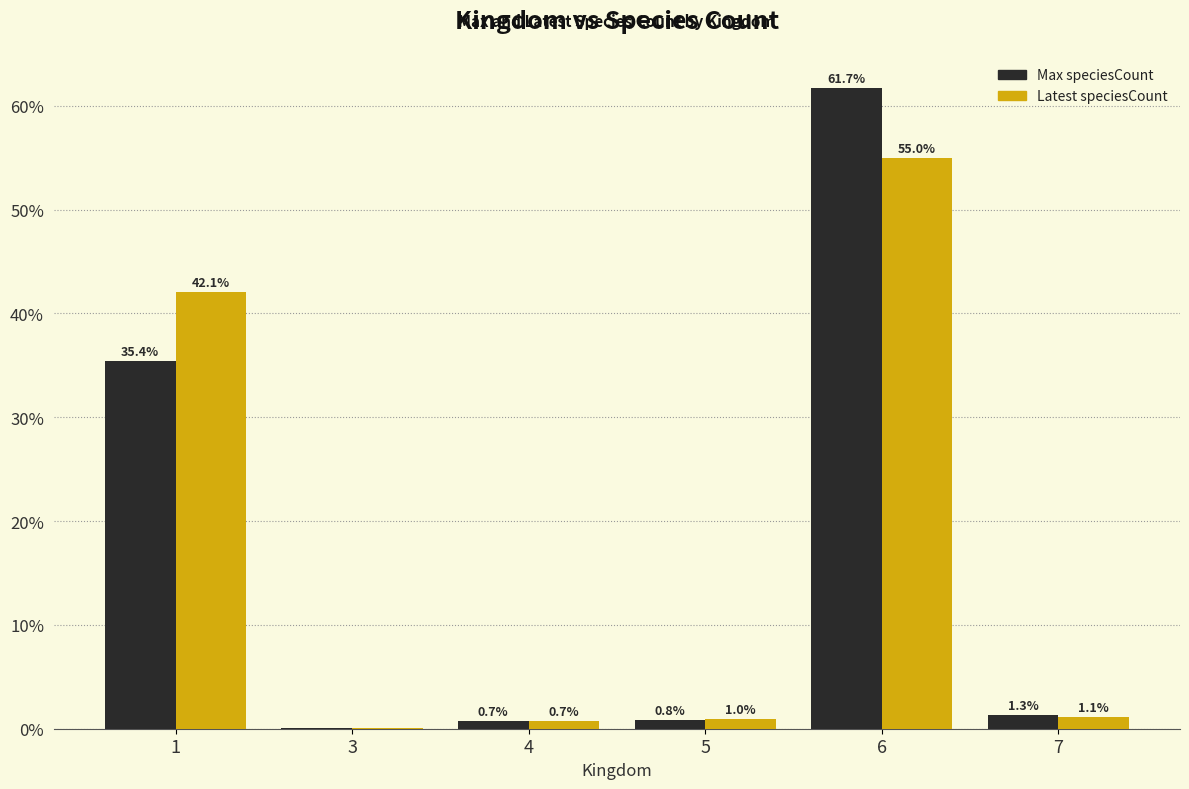

Which category has the highest value in the Max speciesCount series?

6